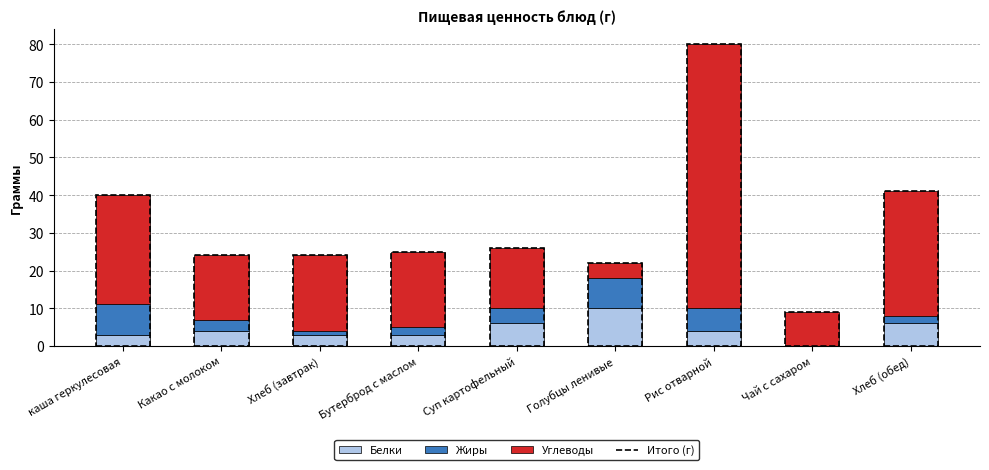

Count the number of data series in this chart.

3